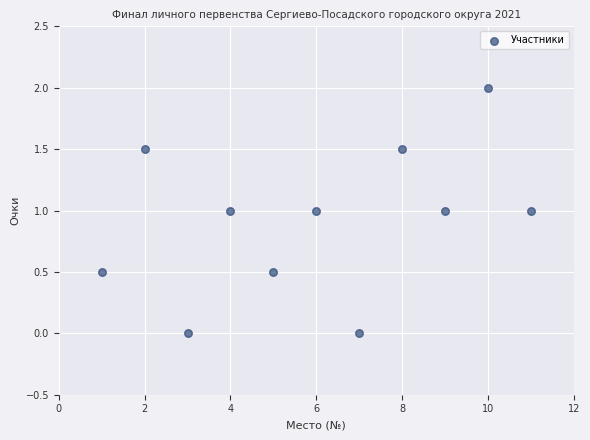

What is the range of X values (max minus min)?

10.0